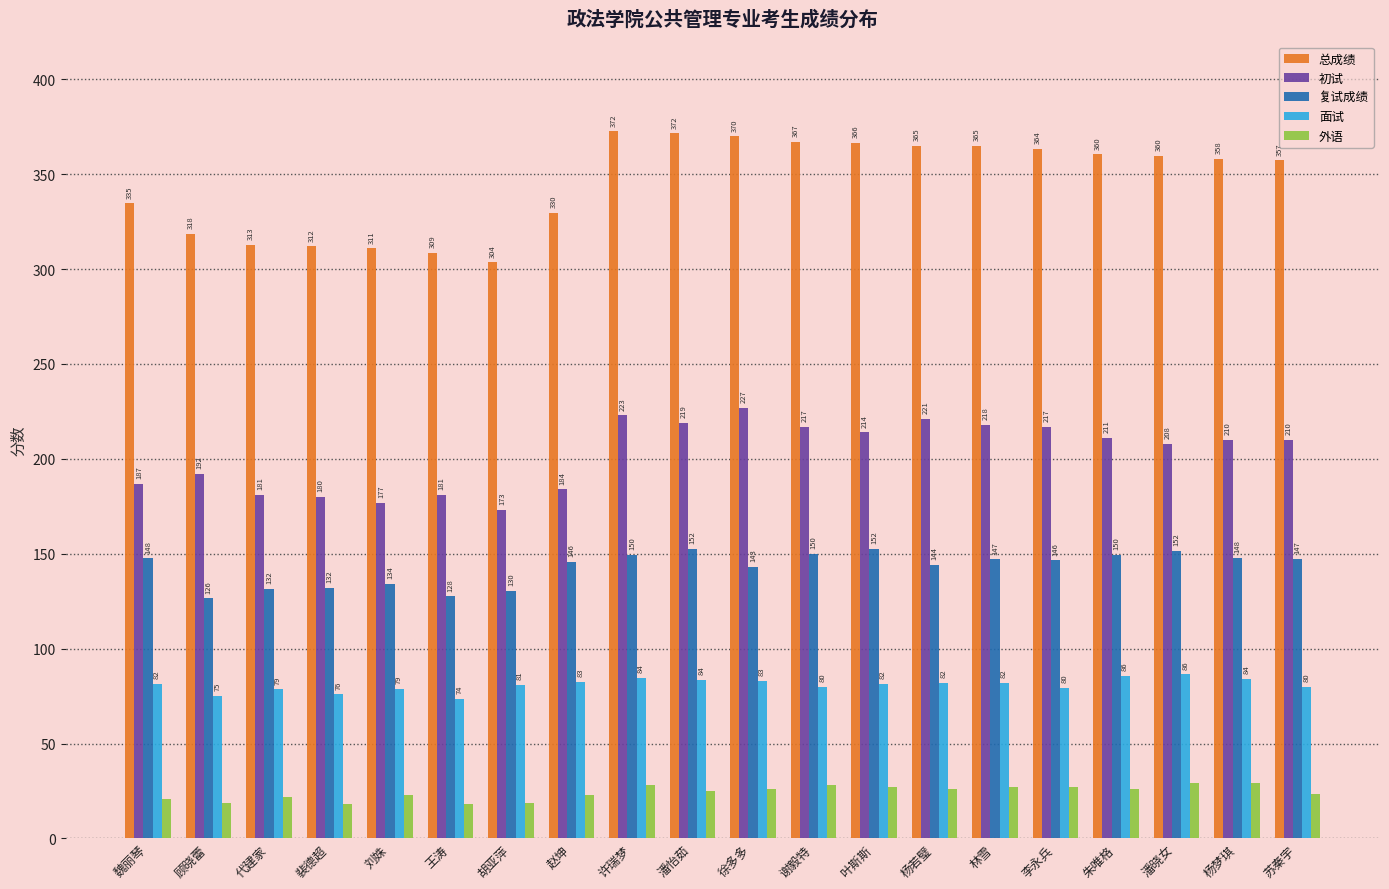

At which label does 复试成绩 first exceed 147?

魏丽琴